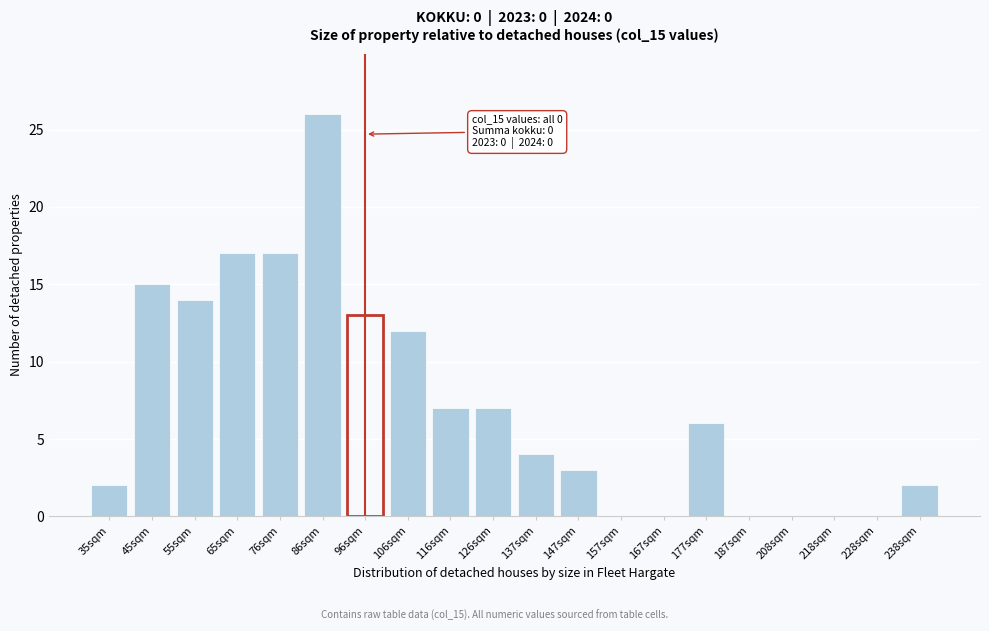

Reading left to right, what are all the values shown in this chart?

35sqm=2	45sqm=15	55sqm=14	65sqm=17	76sqm=17	86sqm=26	96sqm=13	106sqm=12	116sqm=7	126sqm=7	137sqm=4	147sqm=3	157sqm=0	167sqm=0	177sqm=6	187sqm=0	208sqm=0	218sqm=0	228sqm=0	238sqm=2